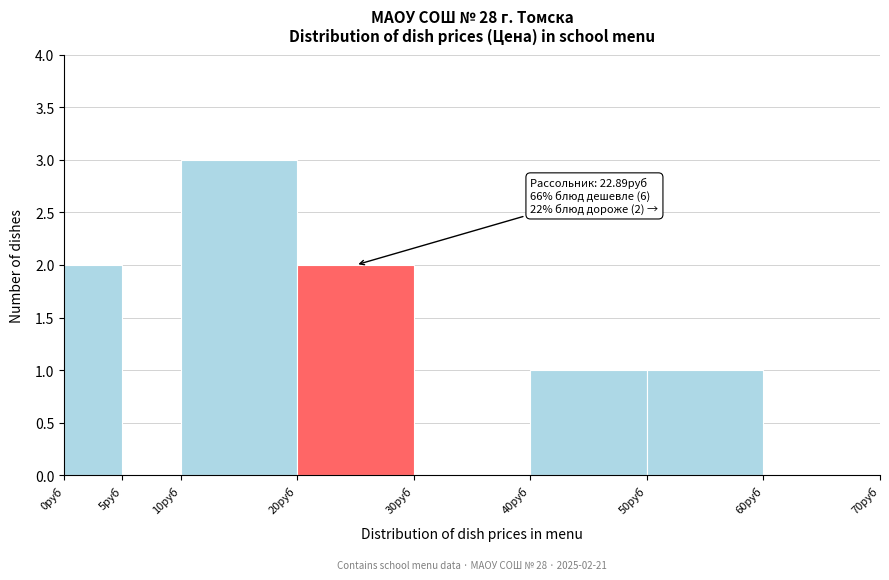

Which range on the x-axis has the tallest bar?

10 to 20